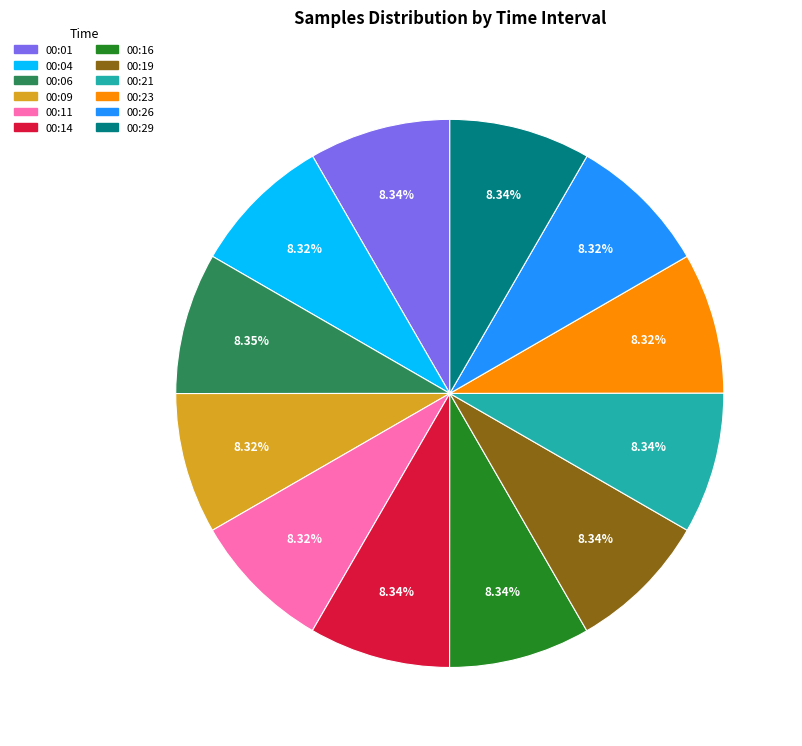

Approximately how many times larger is the value at 00:06 compared to 00:09?

1.0